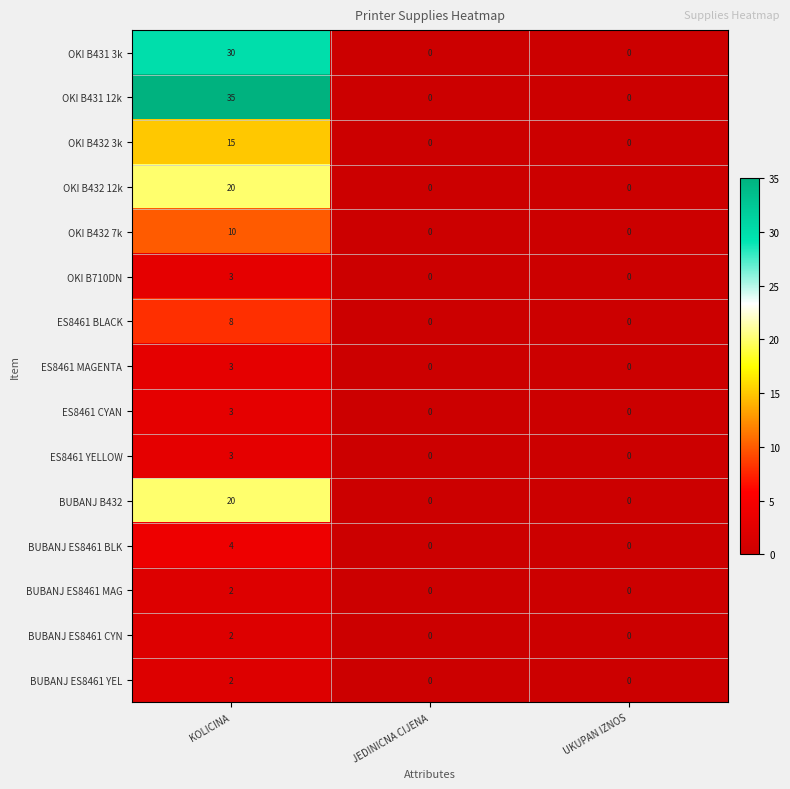

What is the total value across all series at KOLICINA?

160